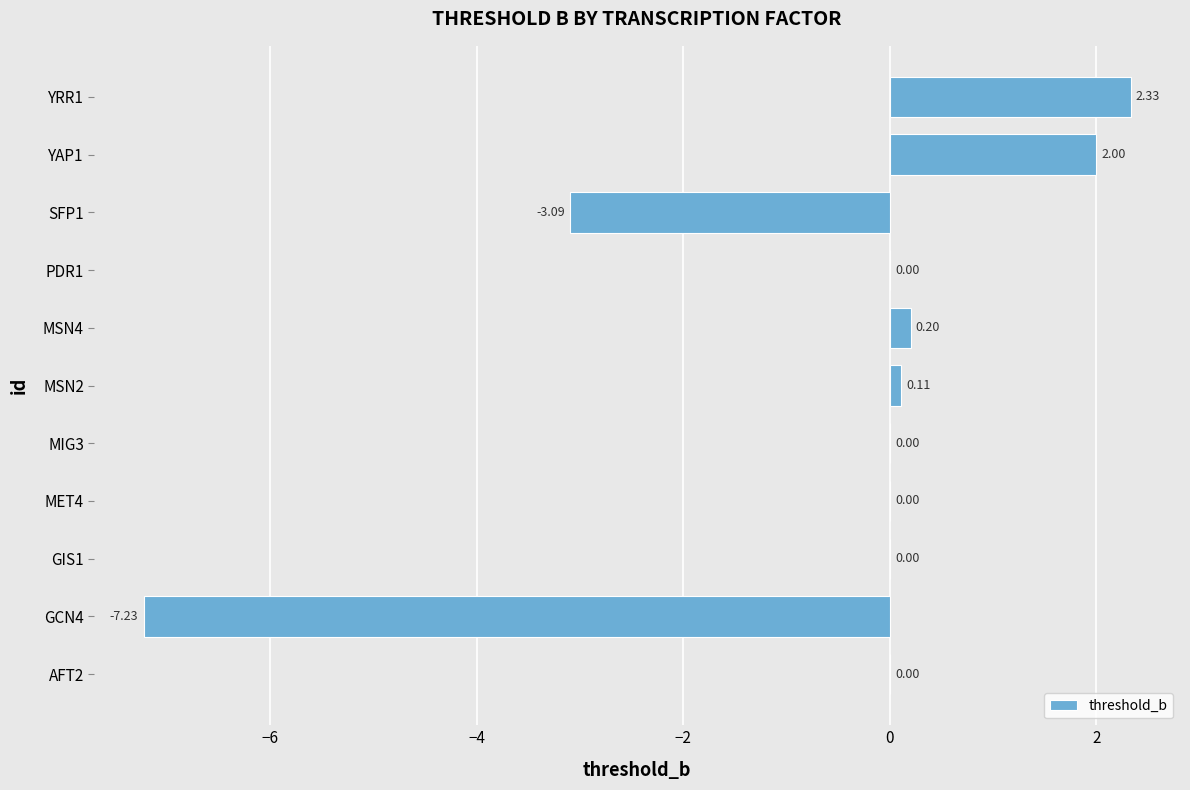

What is the sum of the values at AFT2 and YAP1?

2.0